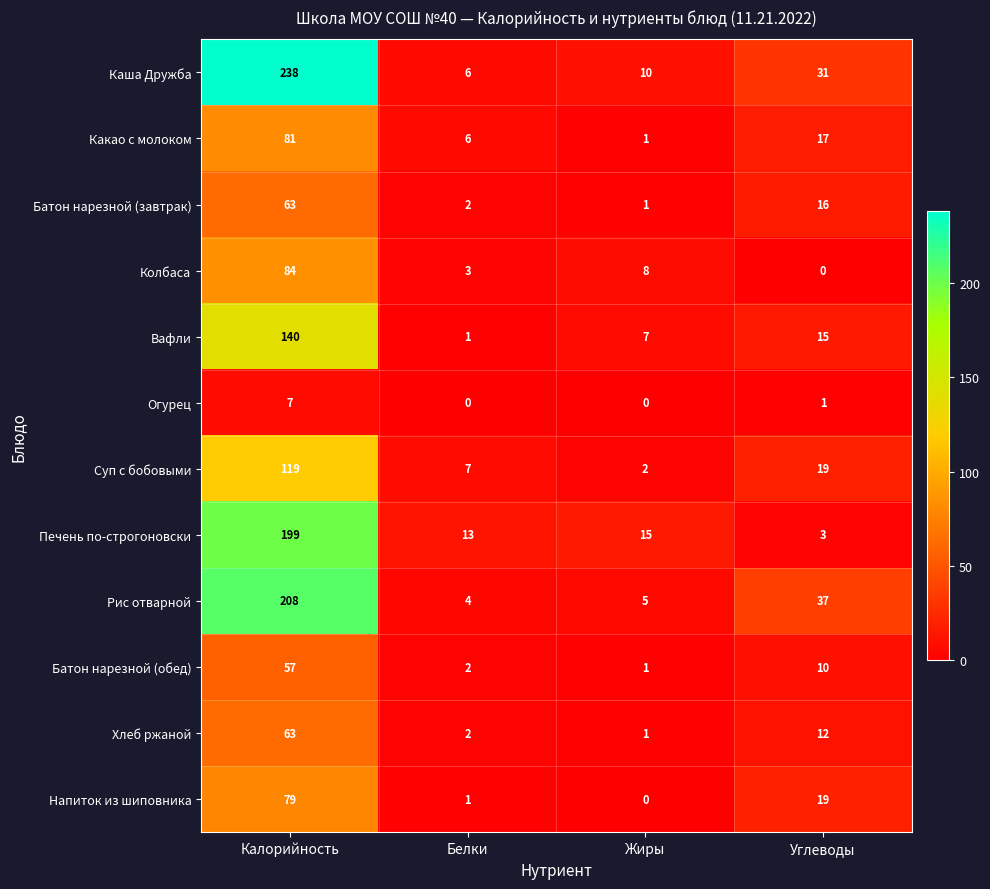

Which series has the widest spread of values?

Каша Дружба